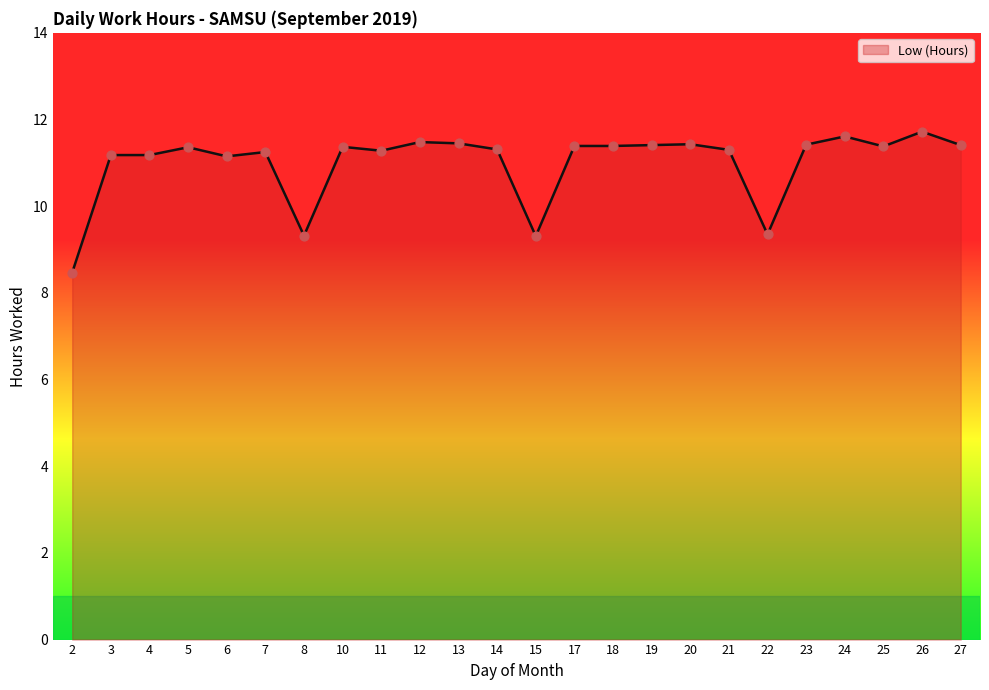

Which has a higher value, 14 or 6?

14